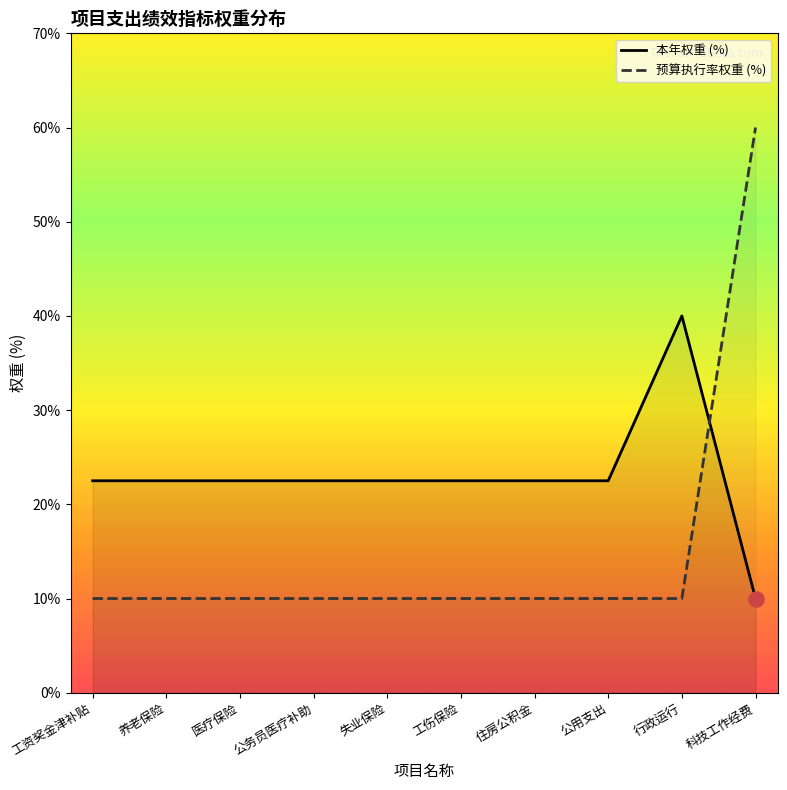

Approximately how many times larger is the value at 医疗保险 compared to 公用支出?

1.0